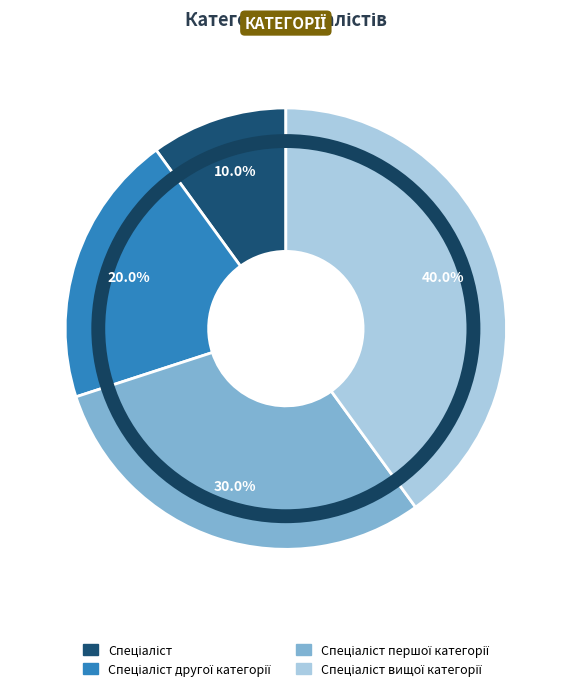

Is there any slice that represents more than half of the pie?

No